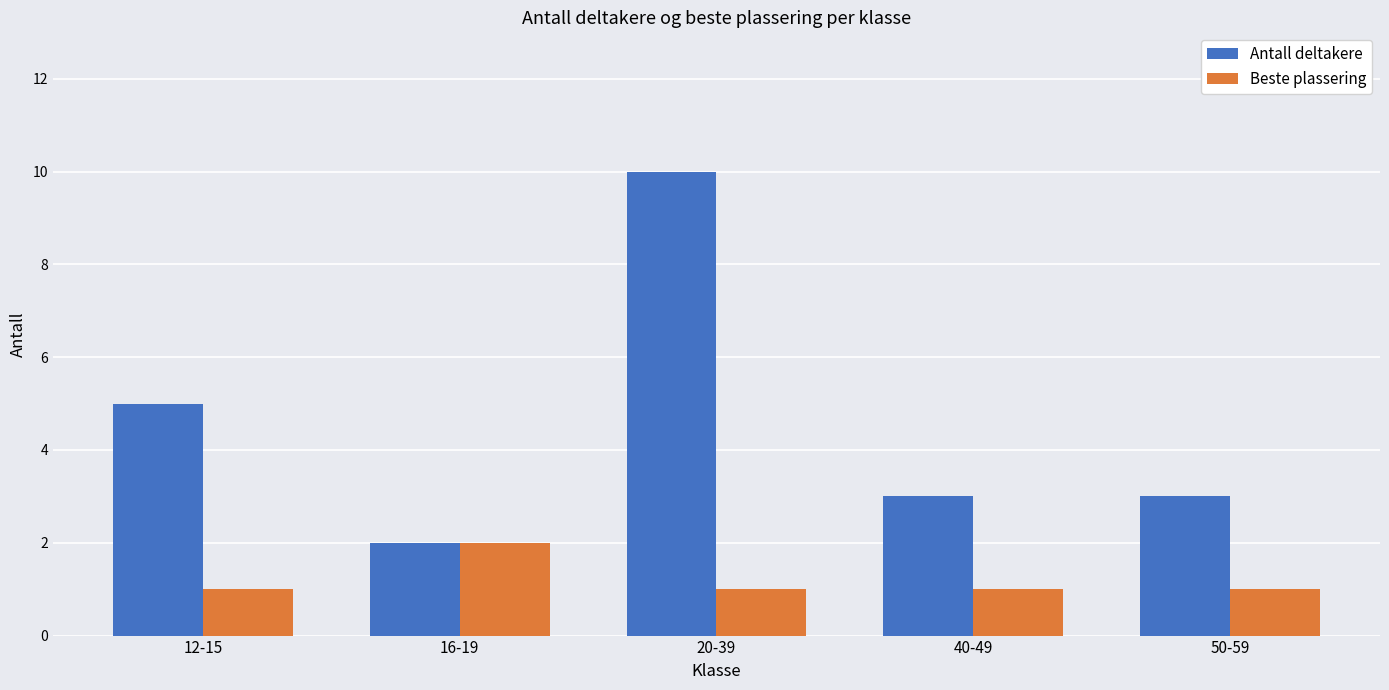

At which category is the sum across all series the highest?

20-39